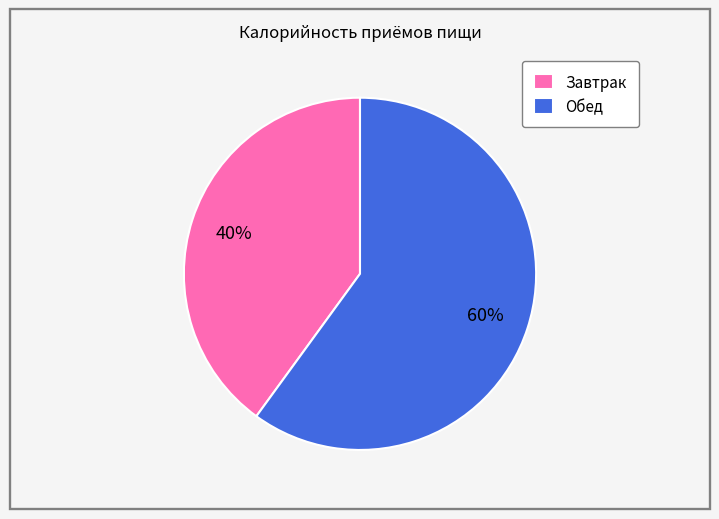

Which category has the smallest portion of the pie?

Завтрак